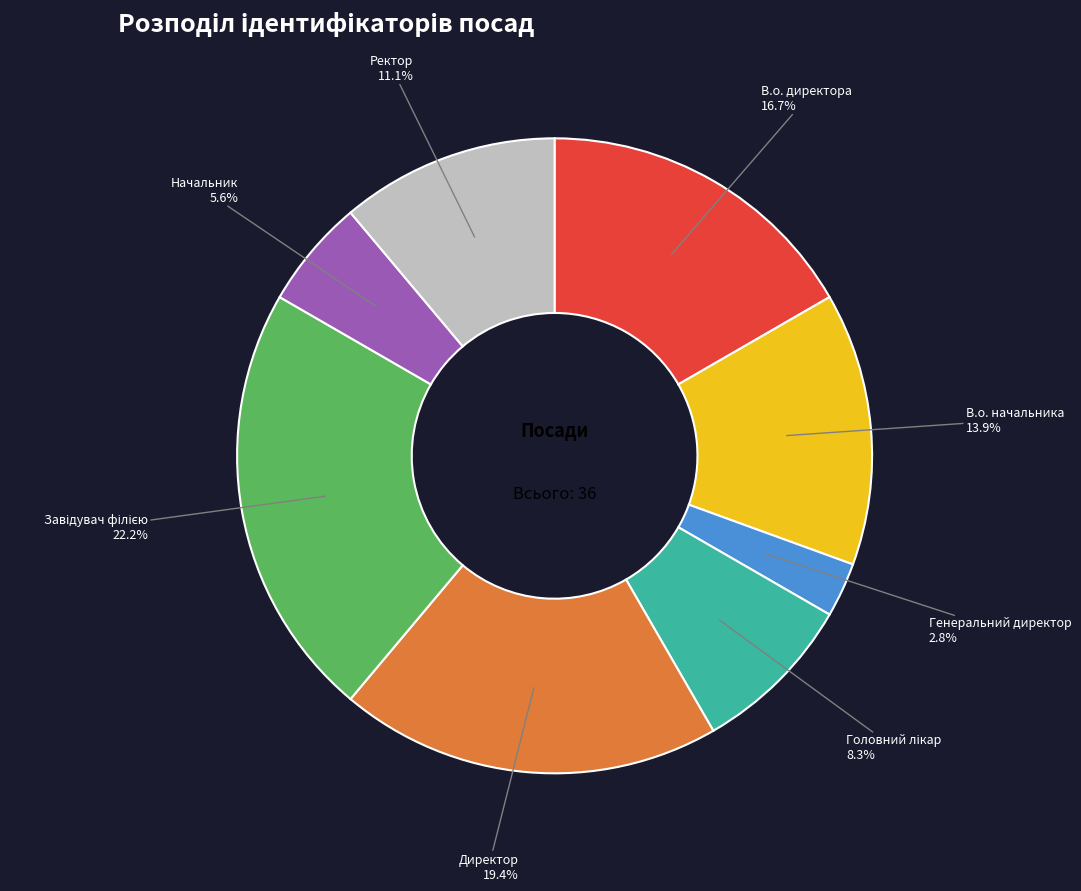

Does any single category account for the majority?

No